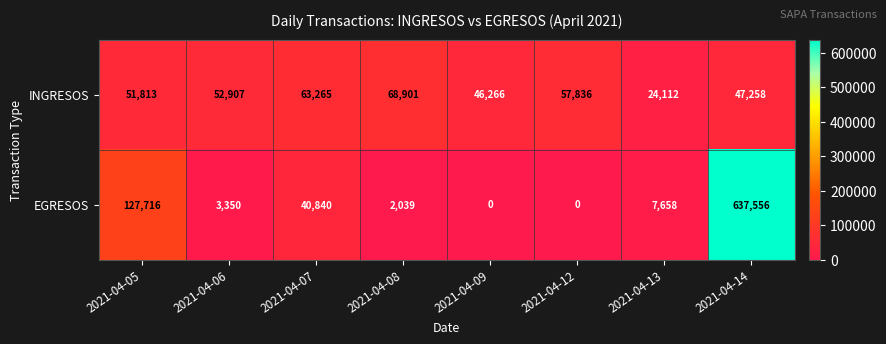

What is the sum of the EGRESOS values at 2021-04-05 and 2021-04-08?

129755